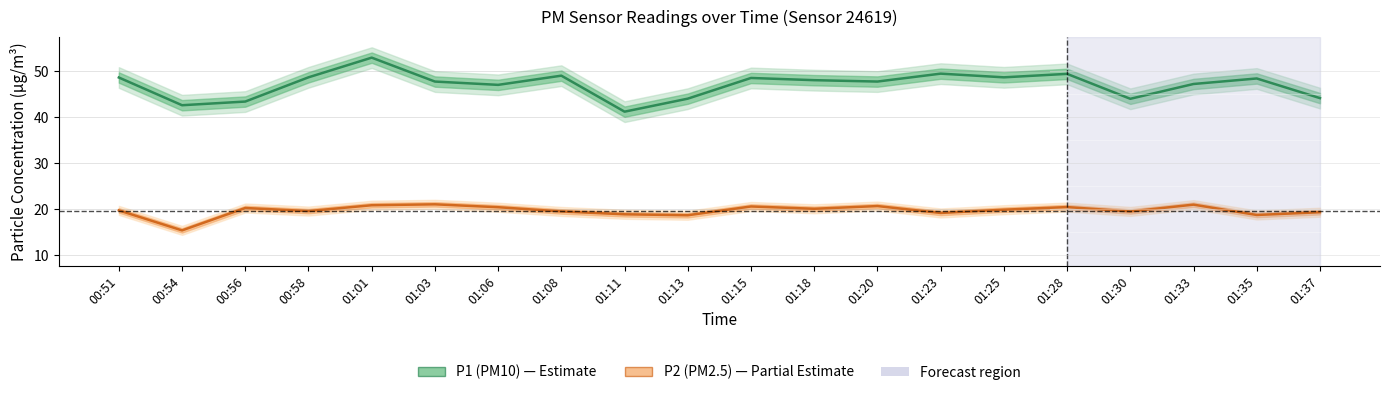

At which label does P2 (PM2.5) reach its peak?

01:03